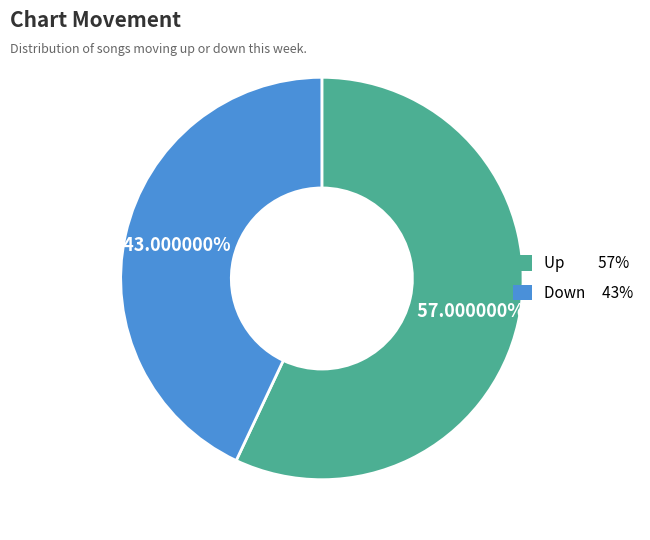

Count the number of slices in the pie.

2